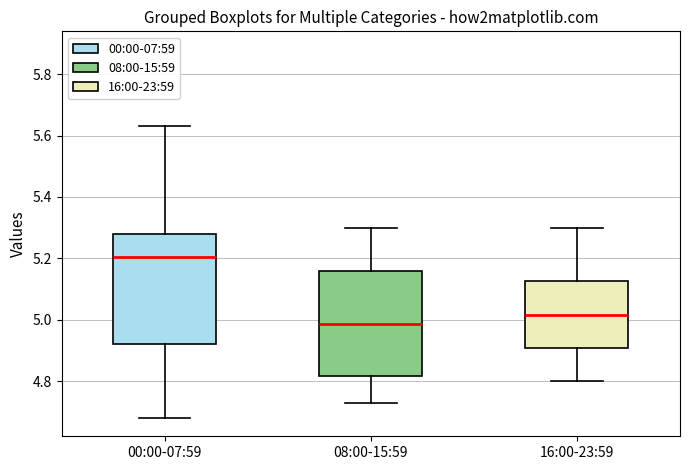

Which box has the highest median line?

00:00-07:59